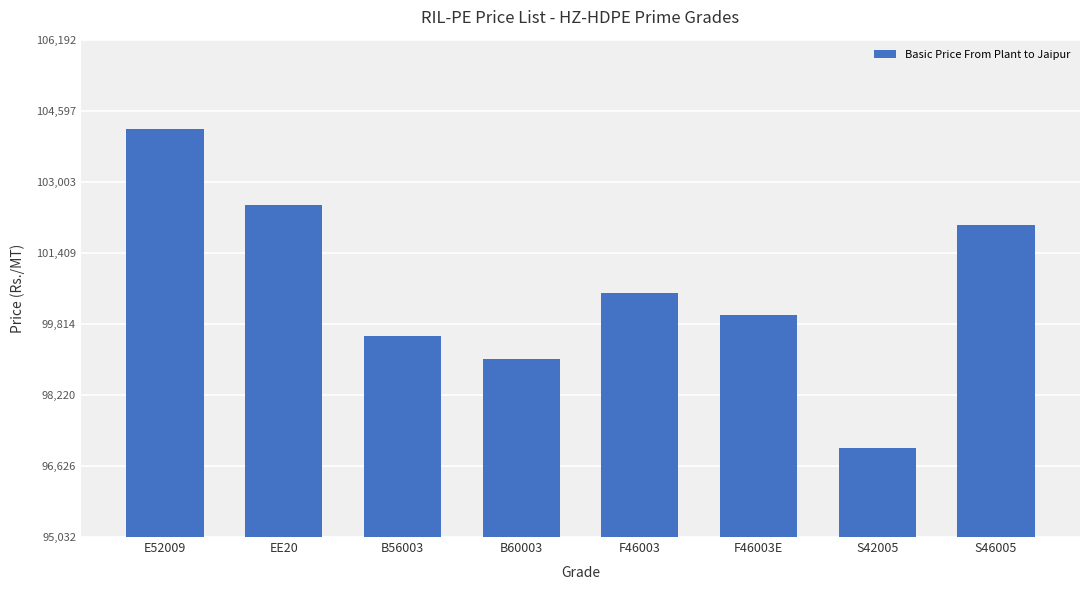

Reading left to right, what are all the values shown in this chart?

E52009=104192	EE20=102492	B56003=99532	B60003=99032	F46003=100512	F46003E=100012	S42005=97032	S46005=102032